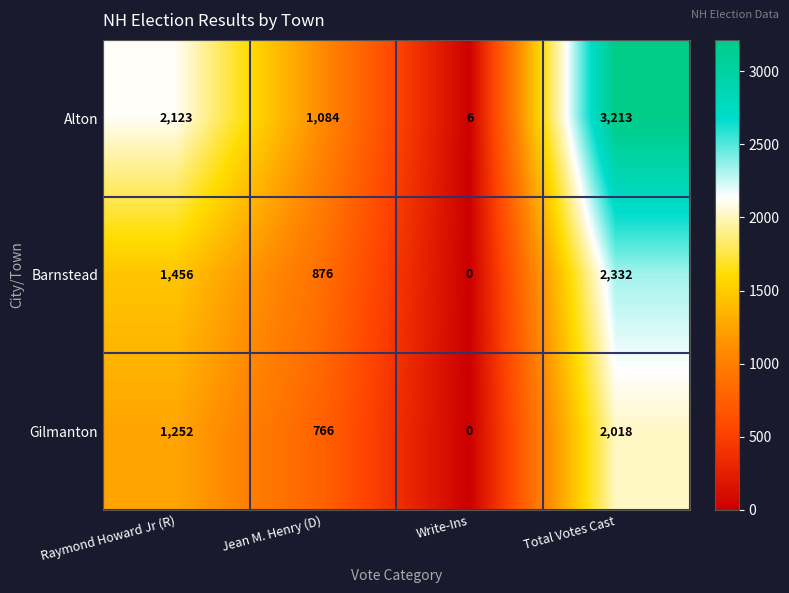

At how many categories does at least one series exceed 578?

3